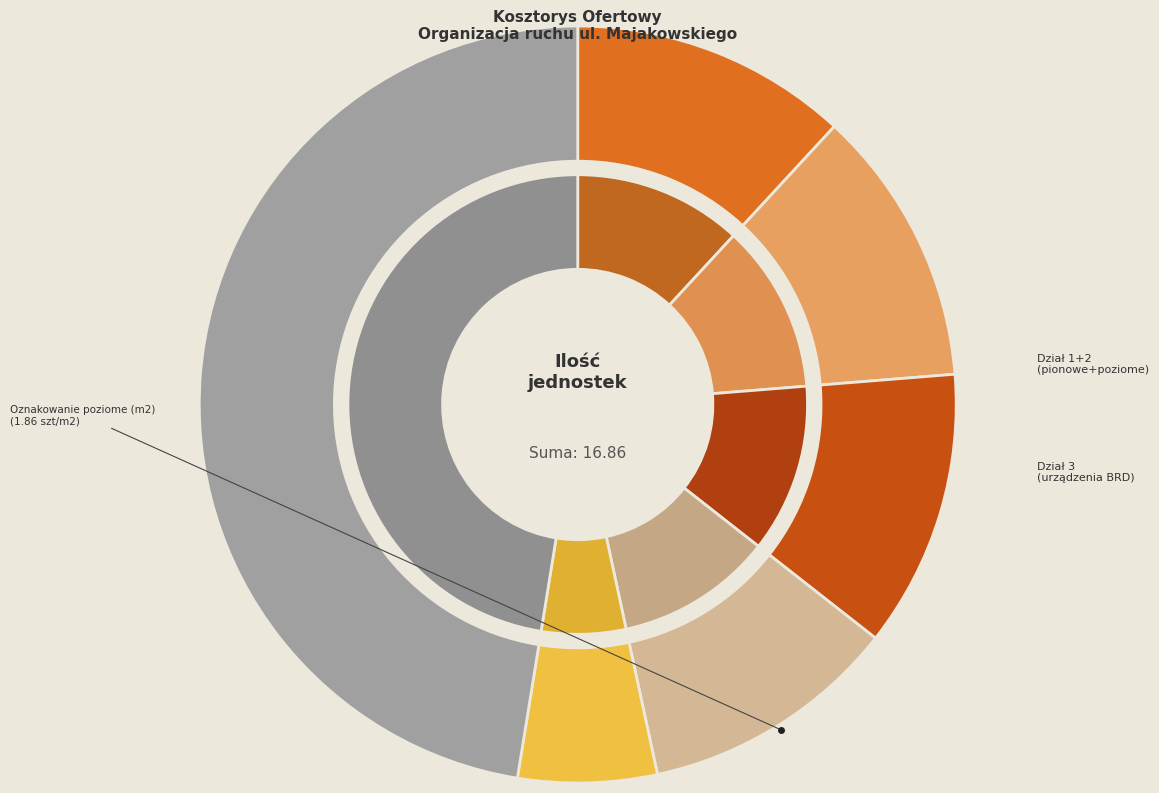

Is it true that Oznakowanie poziome (m2) is 11% of the pie?

True